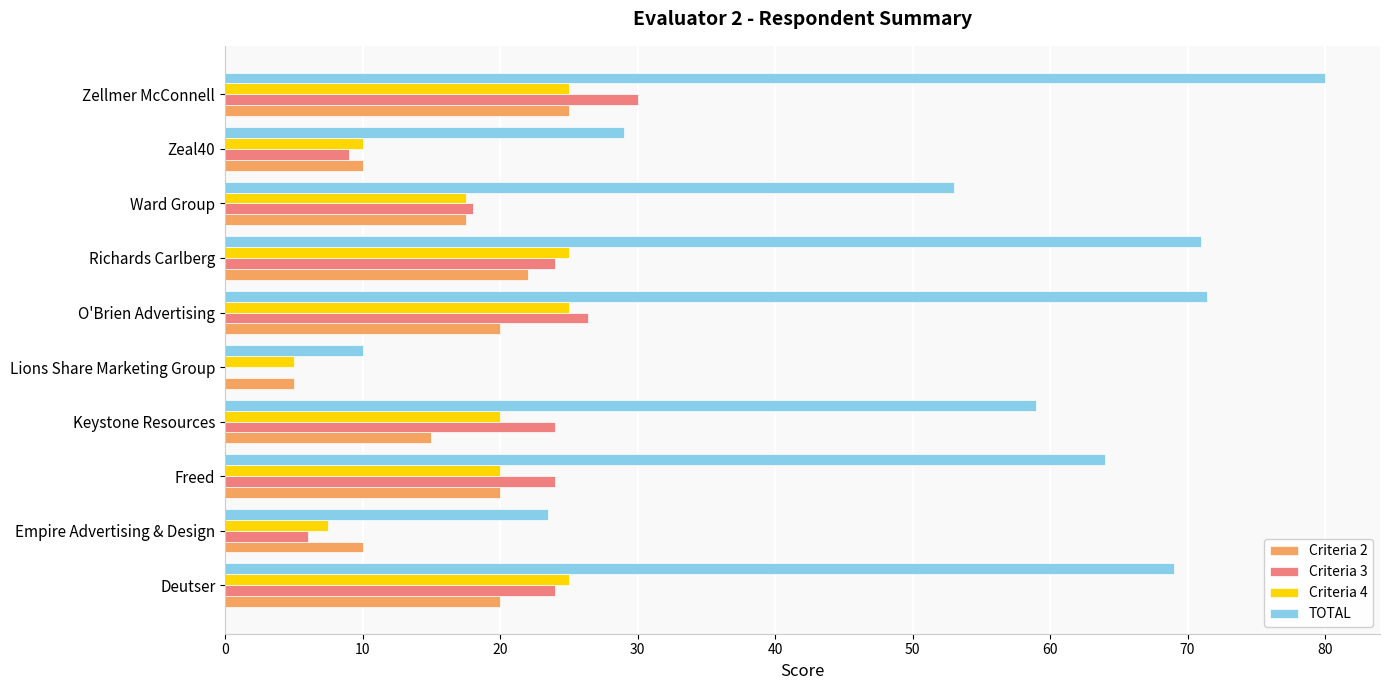

Which label corresponds to the largest value in the chart?

Zellmer McConnell